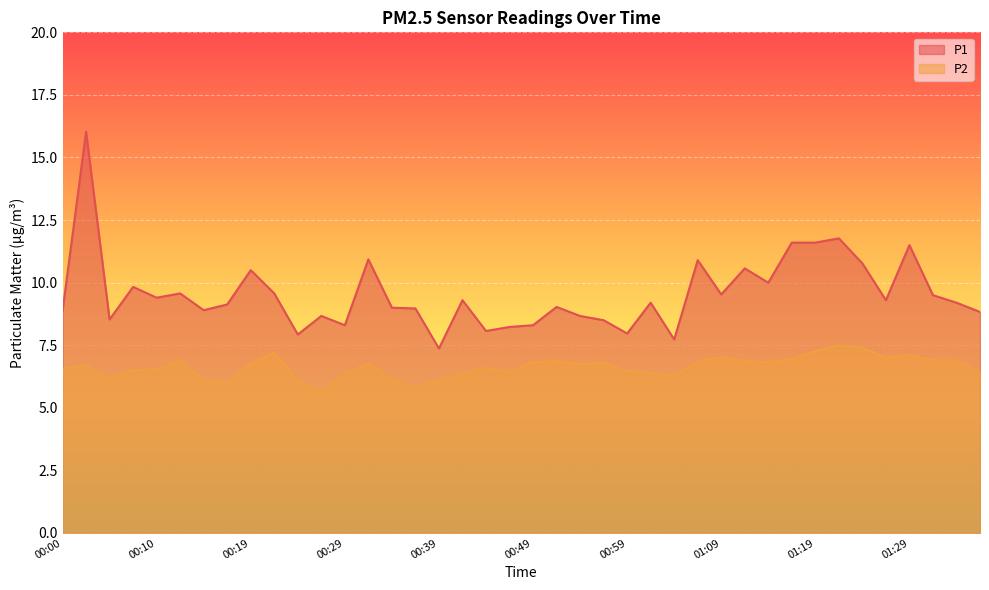

The value of P2 at 01:06 is 2.2. True or false?

False